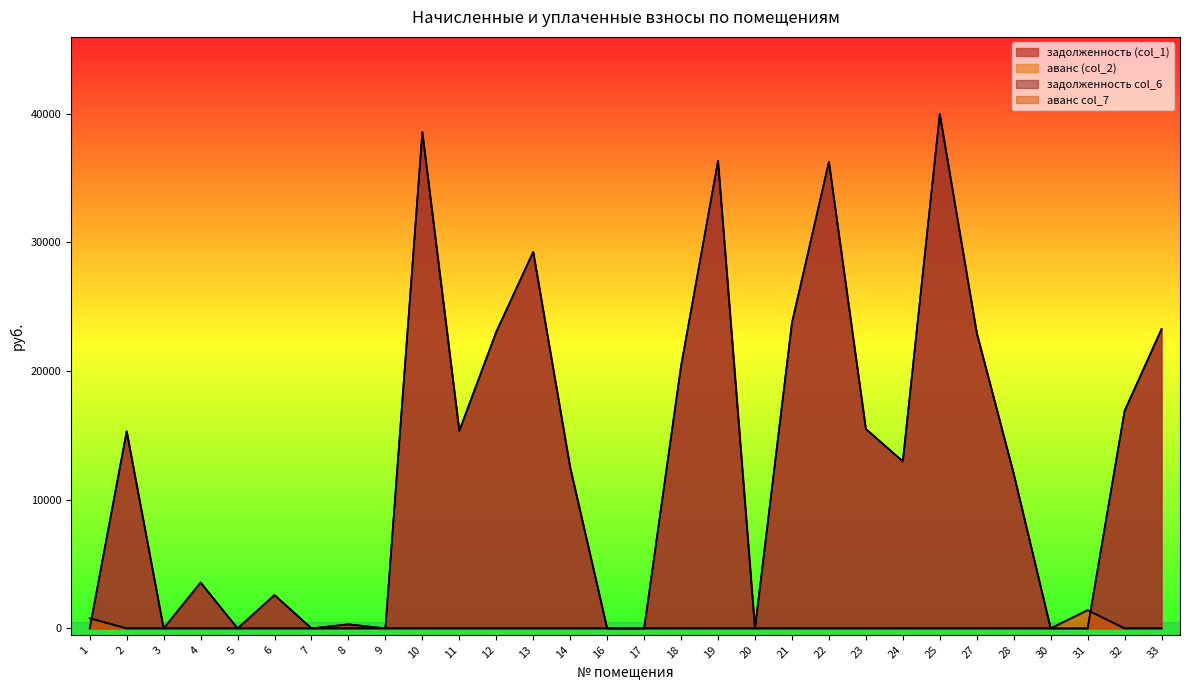

What are all the series names shown in the legend?

задолженность (col_1), аванс (col_2), задолженность col_6, аванс col_7